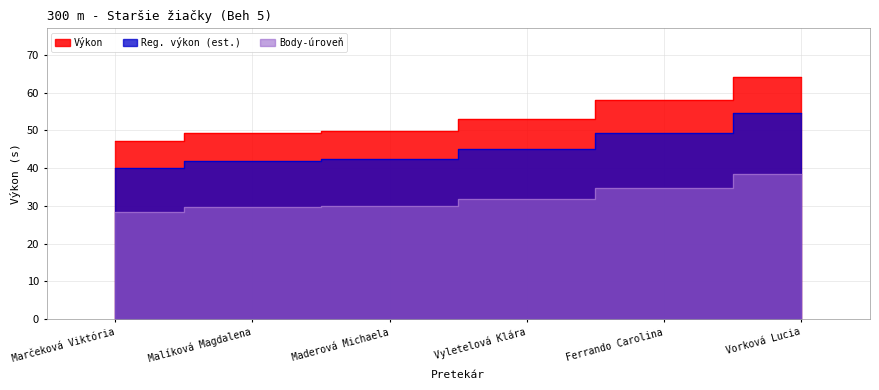

Which label corresponds to the smallest value in the chart?

Marčeková Viktória